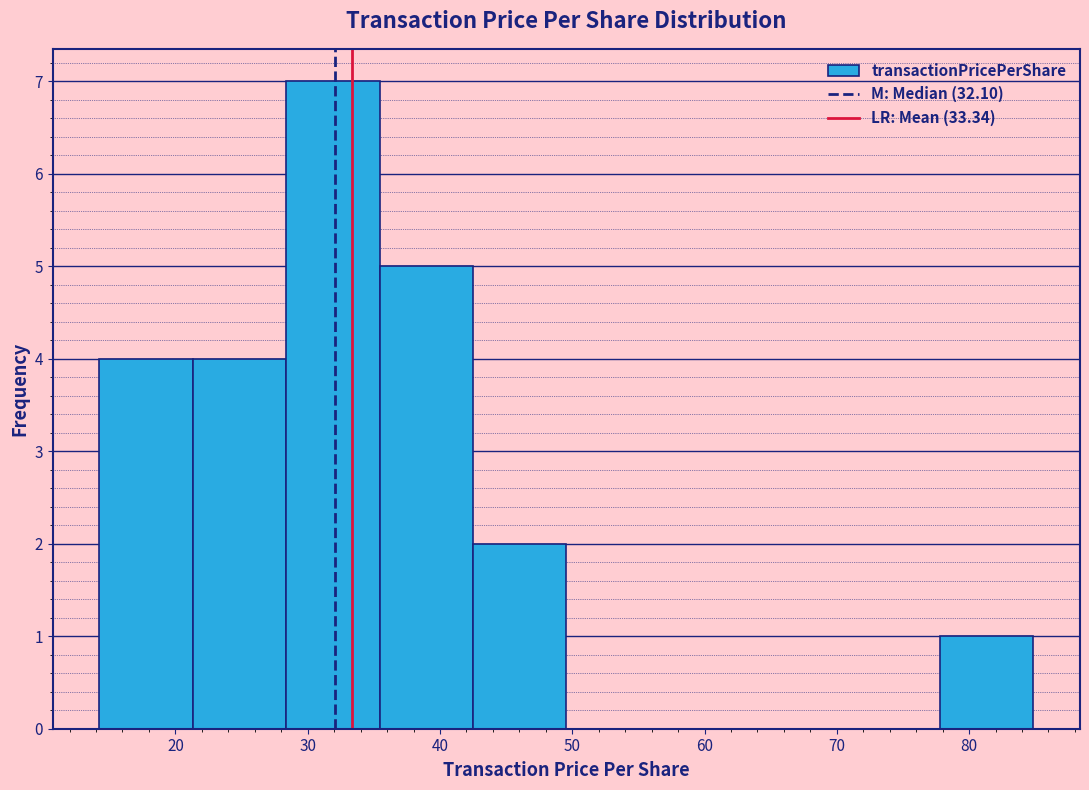

Over which range of the x-axis is the bar tallest?

28 to 35